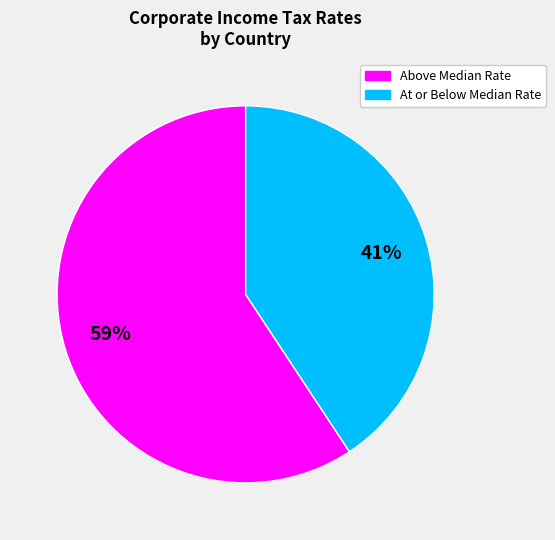

What is the majority slice?

Above Median Rate